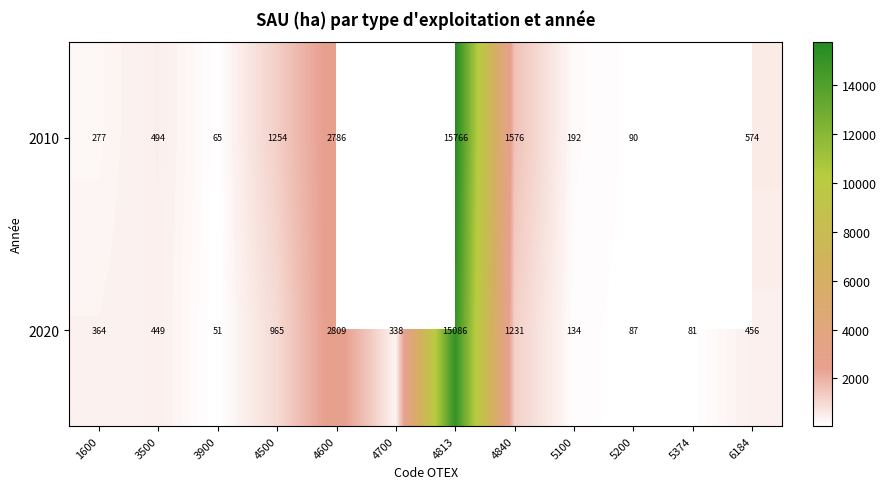

True or false: 2010 has a value of 5167.6 at 4813.

False